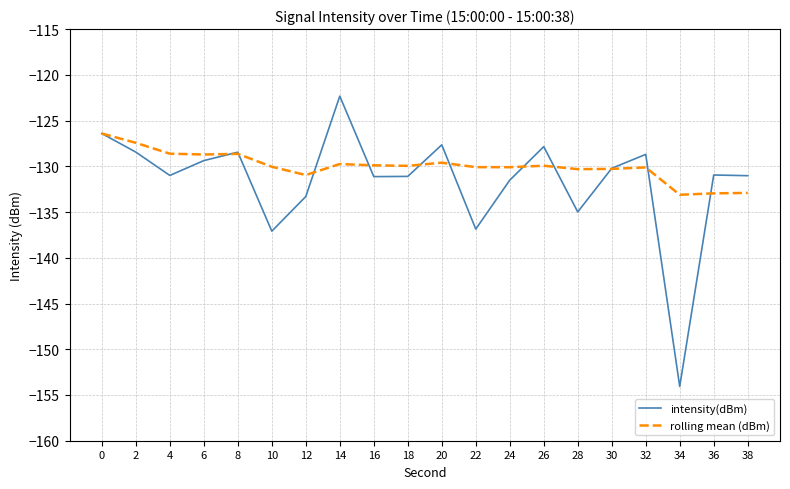

Which series has the largest total across all categories?

rolling mean (dBm)